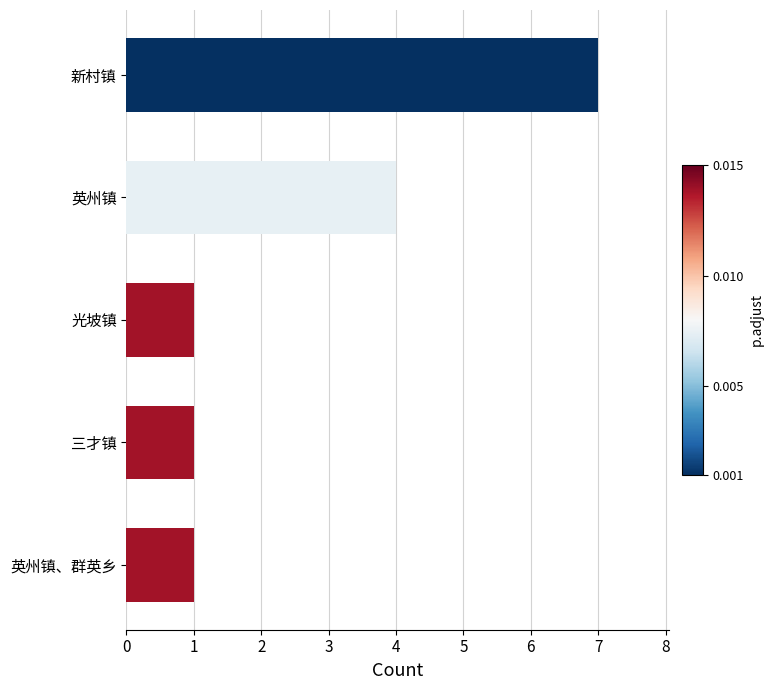

True or false: the data shows 12 at 新村镇.

False